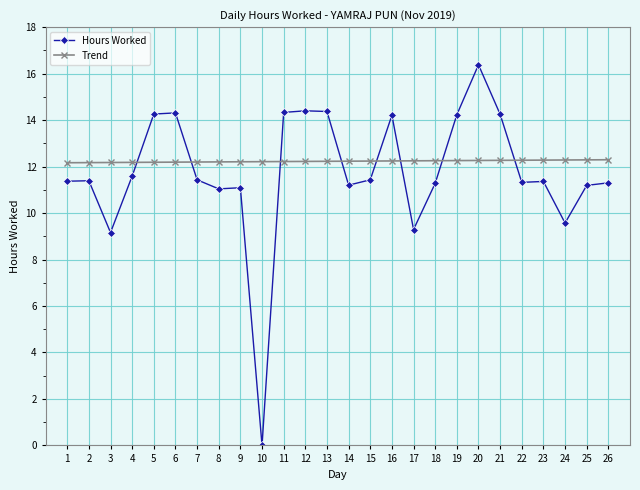

What are all the series names shown in the legend?

Hours Worked, Trend